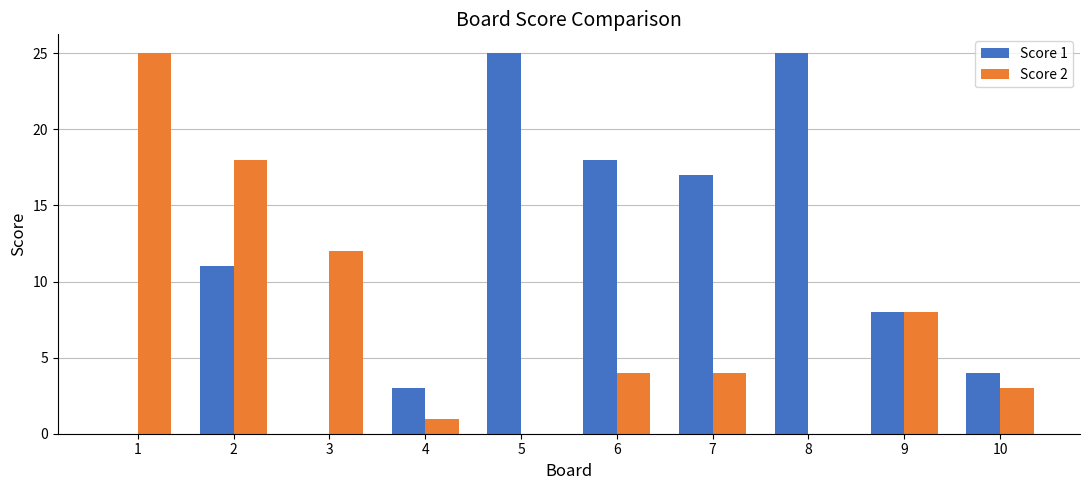

What is the sum of all Score 2 values?

75